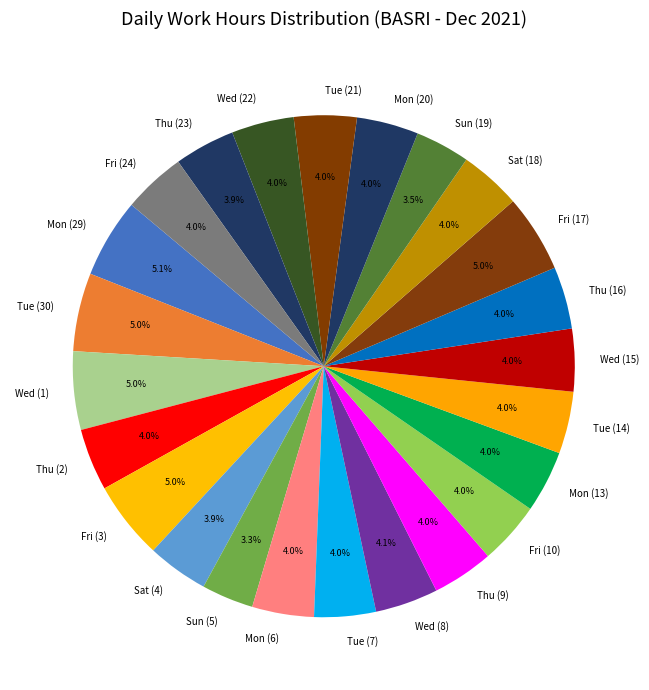

How much of the chart is everything except Tue (21)?

96.0%